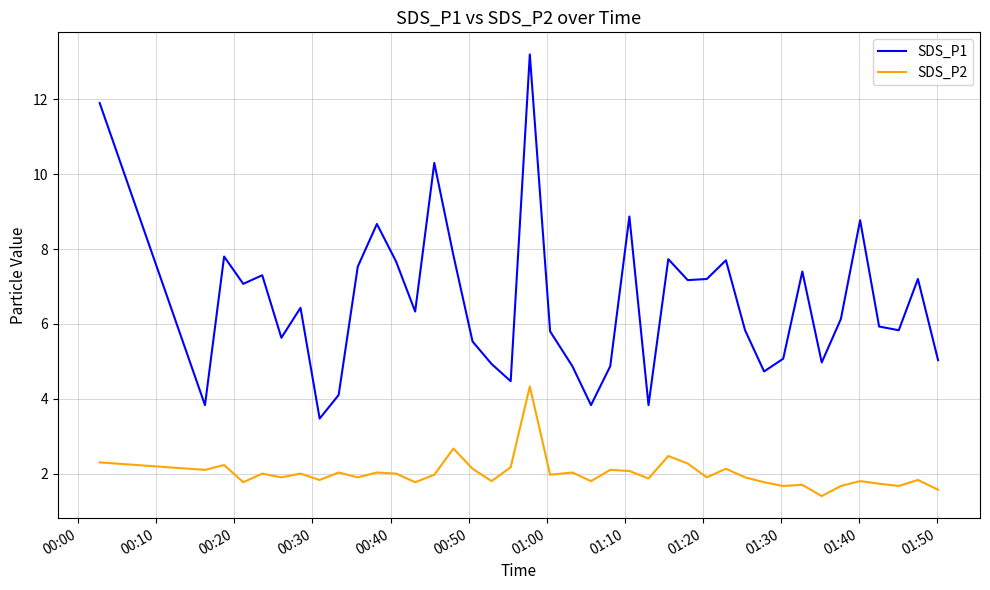

True or false: SDS_P2 and SDS_P1 cross at least once.

False